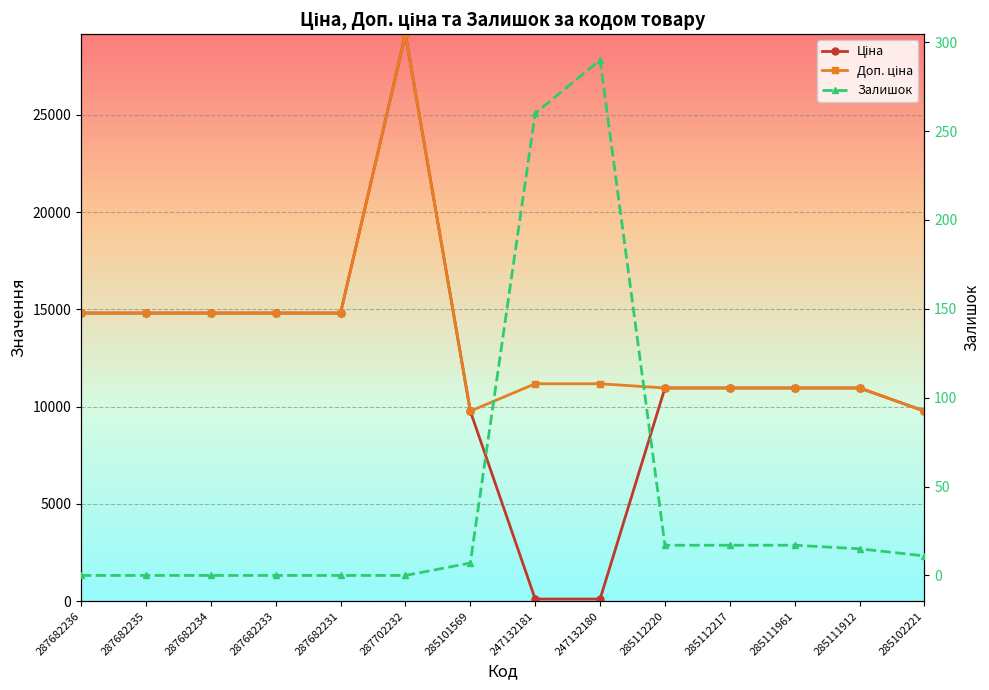

At how many categories does at least one series exceed 28439?

1